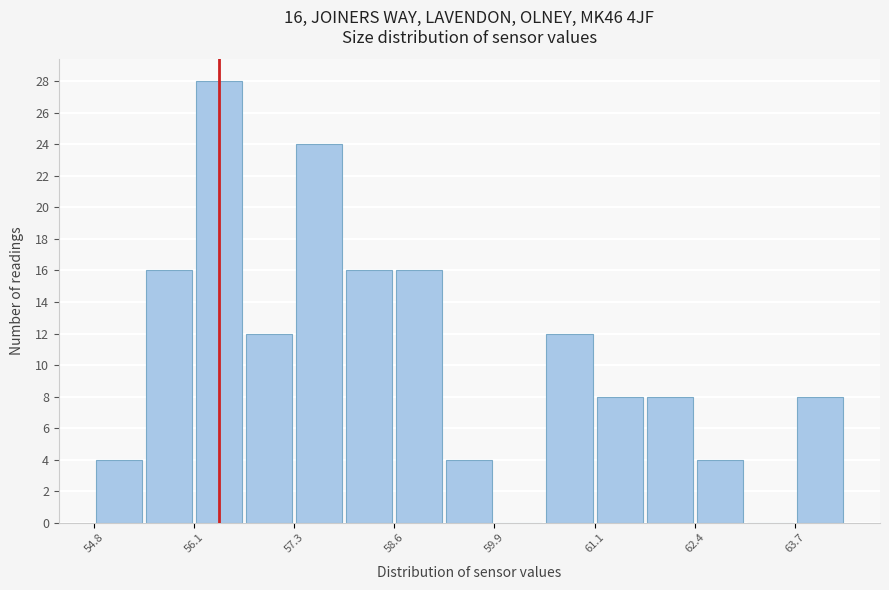

Around what value on the x-axis is the tallest bar? Give the approximate position of its centre, as read against the axis.

56.4